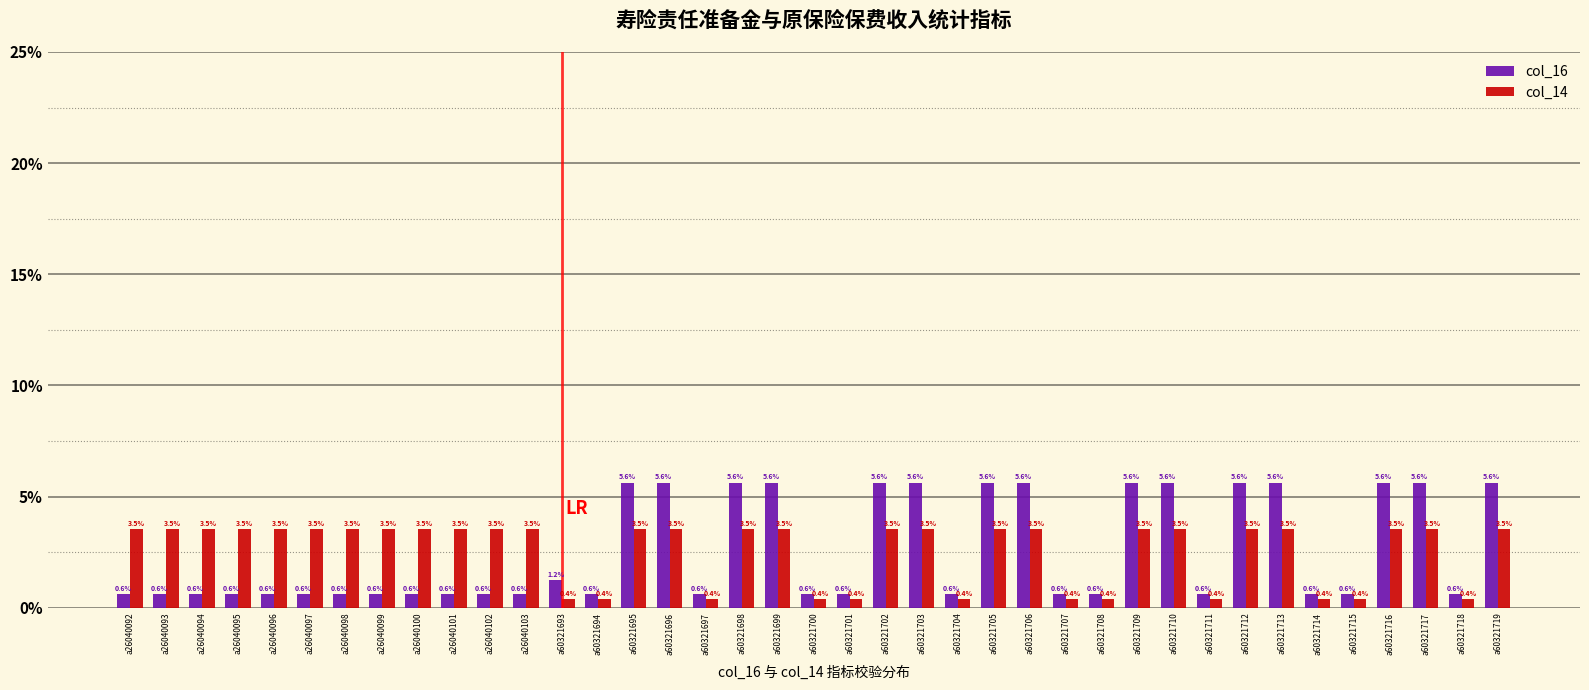

What is the total value across all series at a60321717?

9.2